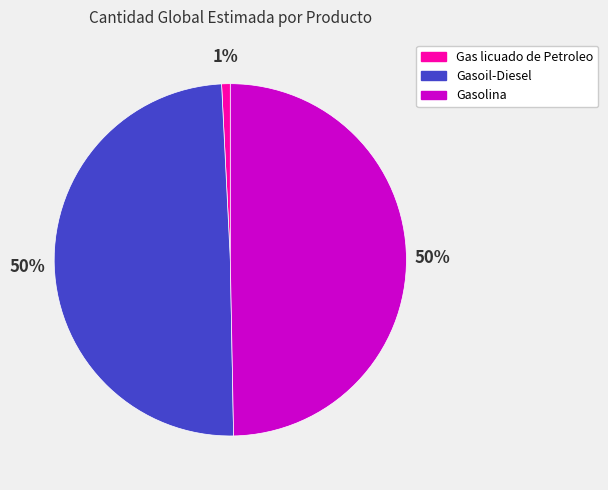

Does Gas licuado de Petroleo represent more than half of the total?

No